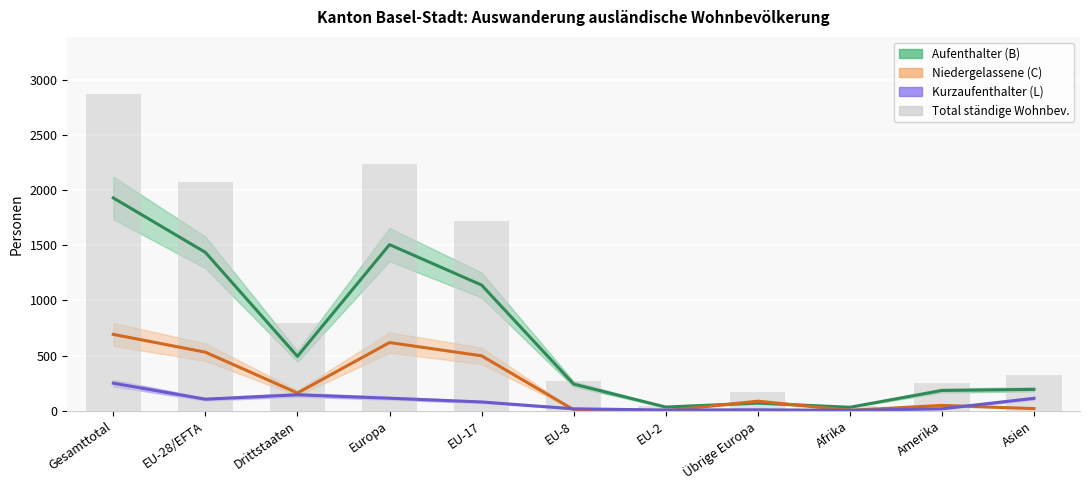

What is the lowest value of the Aufenthalter (B) series?

32